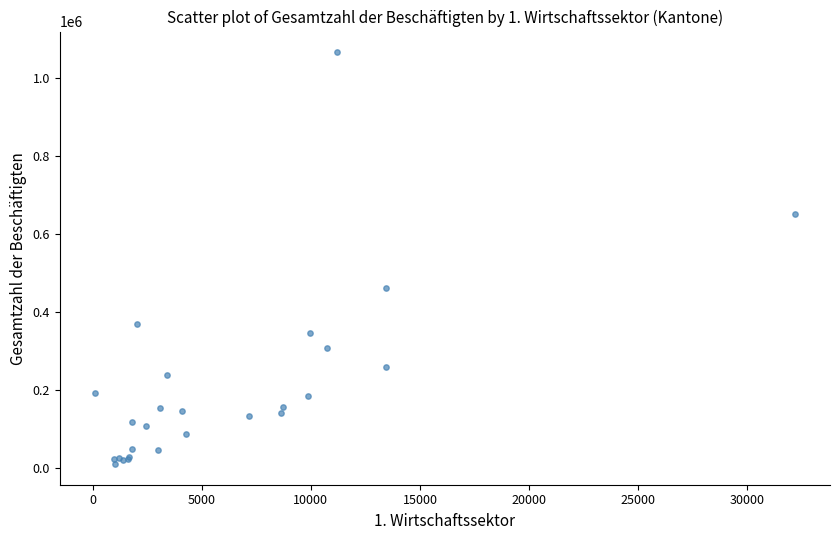

What Y value in the scatter plot is closest to 537297?

461946